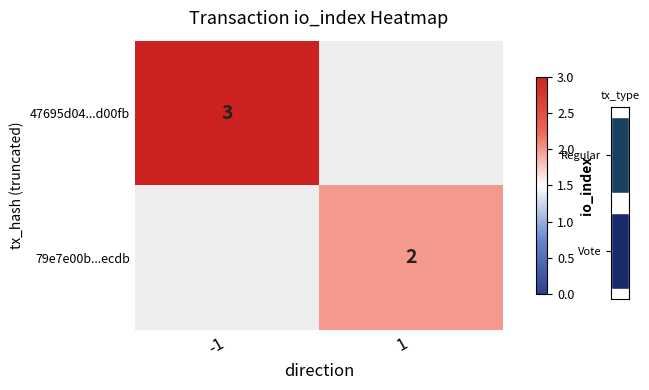

The value of 79e7e00b...ecdb at 1 is 2. True or false?

True